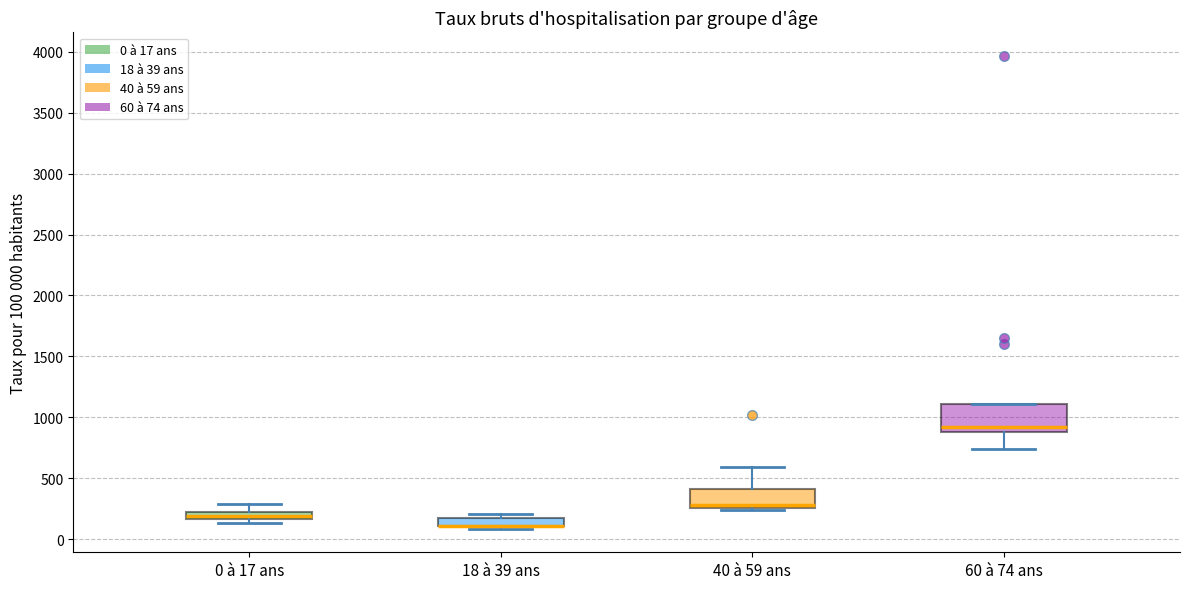

Where is the upper edge of the box for 60 à 74 ans on the y-axis? The values are not printed on the chart, so give them approximately, as read against the axis.

1100